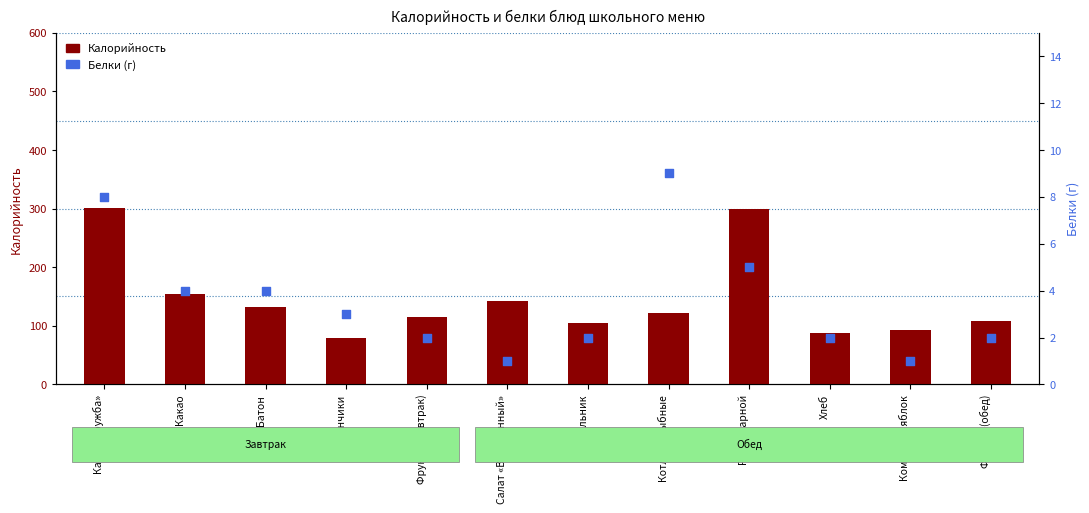

What are all the series names shown in the legend?

Калорийность, Белки (г)